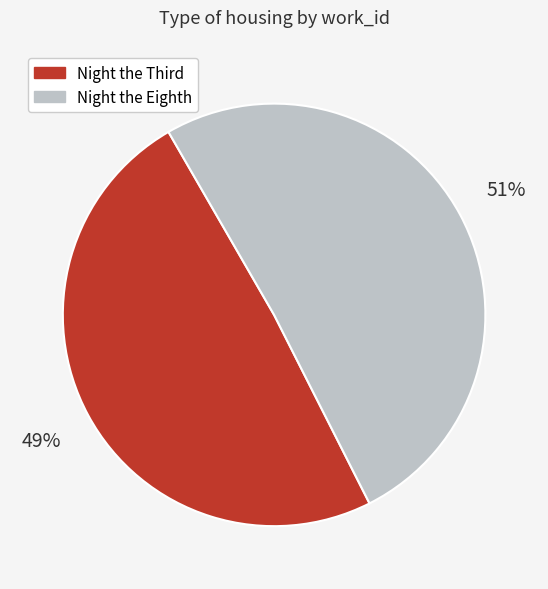

Which category accounts for the majority?

Night the Eighth